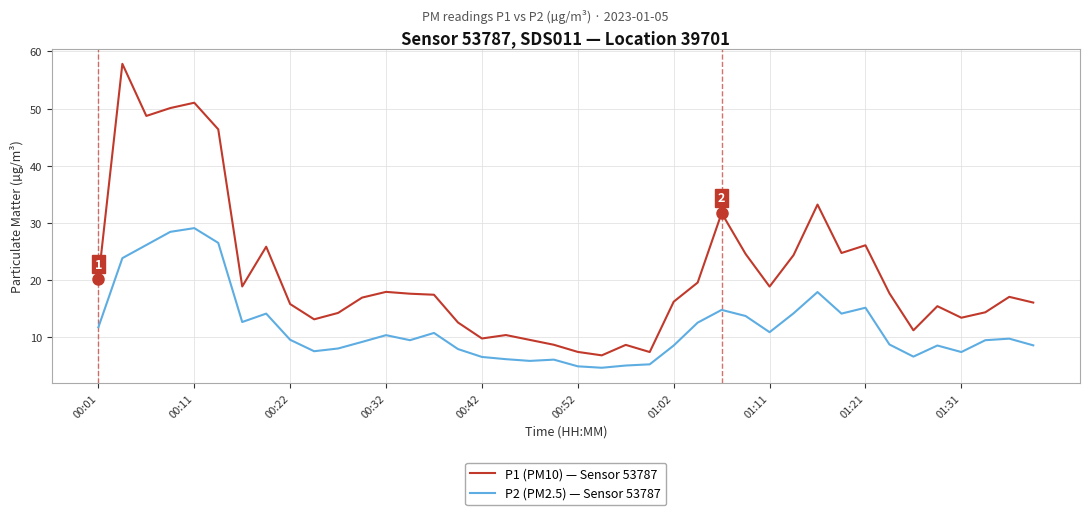

True or false: P2 (PM2.5) — Sensor 53787 and P1 (PM10) — Sensor 53787 cross at least once.

False